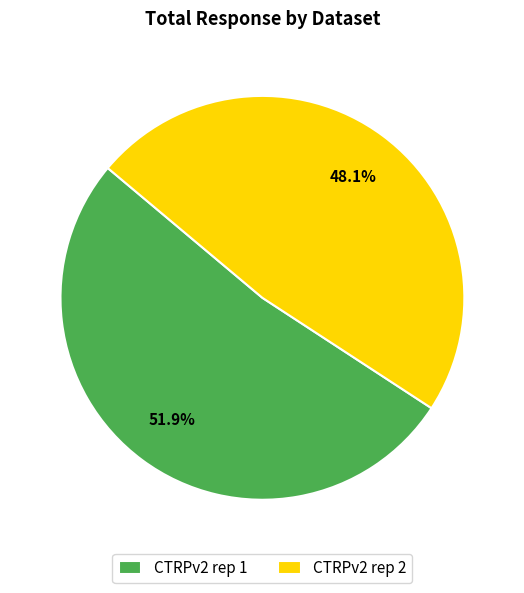

Which category has the biggest portion of the pie?

CTRPv2 rep 1